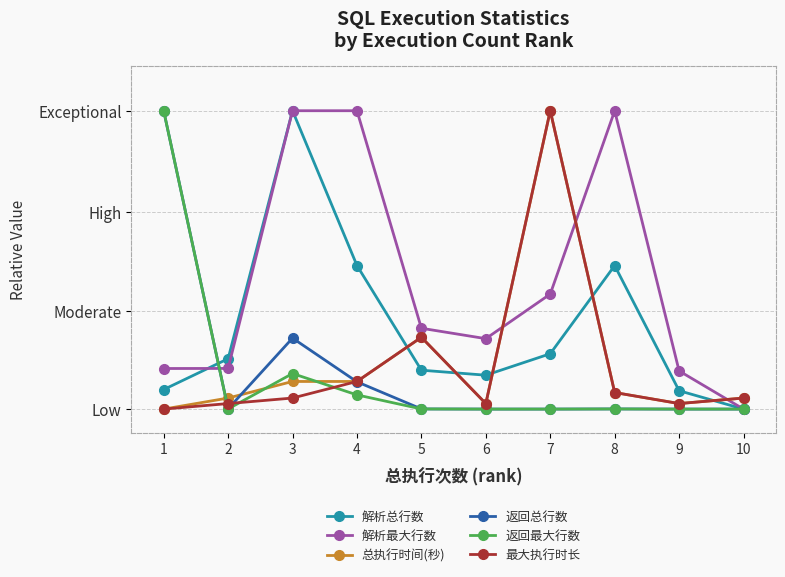

Between 3 and 9, which is larger?

3